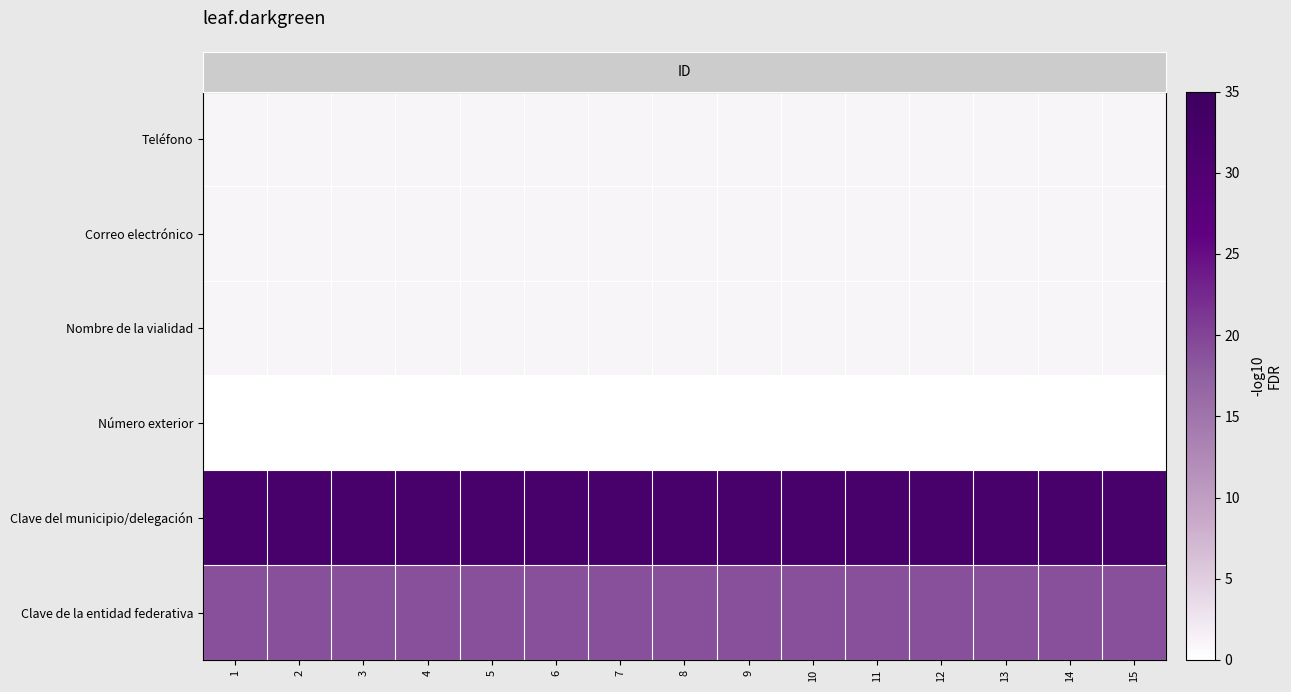

How many categories are shown in the chart?

15